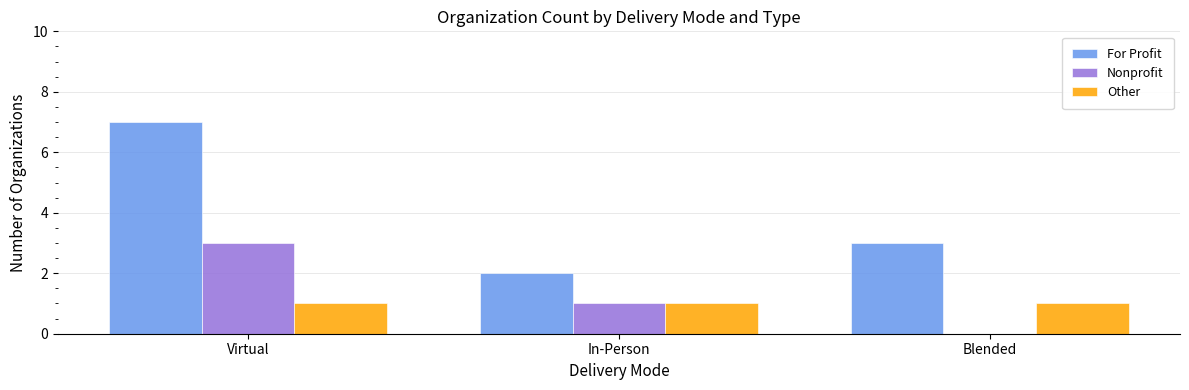

At which category is the sum across all series the highest?

Virtual